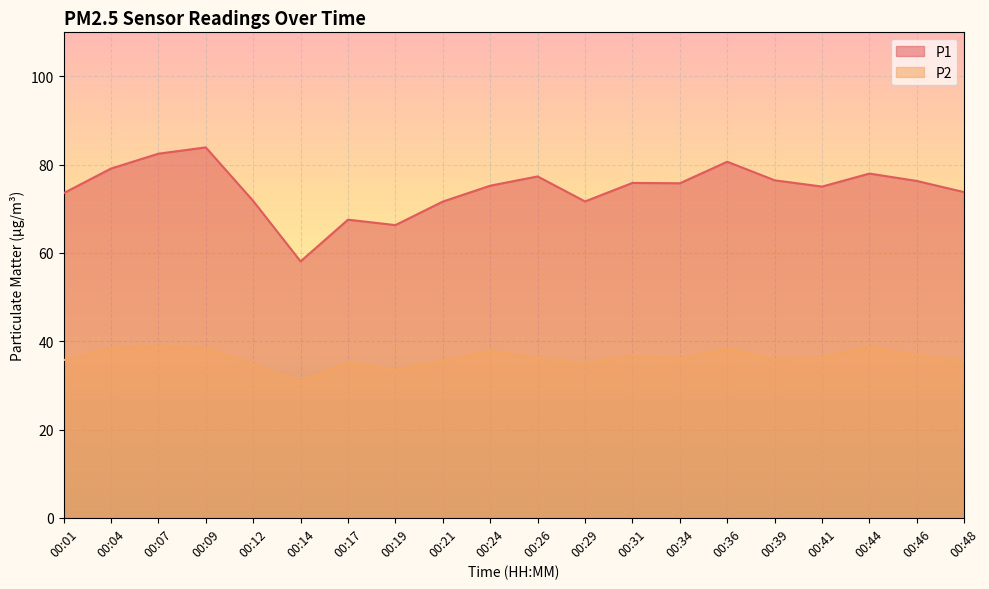

What is the value of the P1 point at the 20th from the left?

73.8